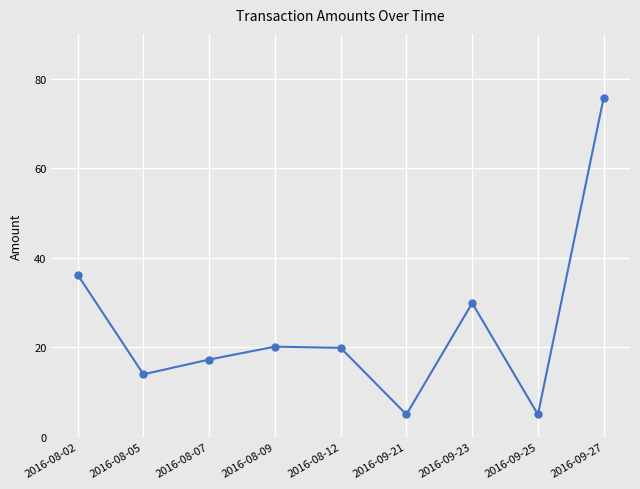

What is the difference between the values at 2016-09-27 and 2016-08-09?

55.6